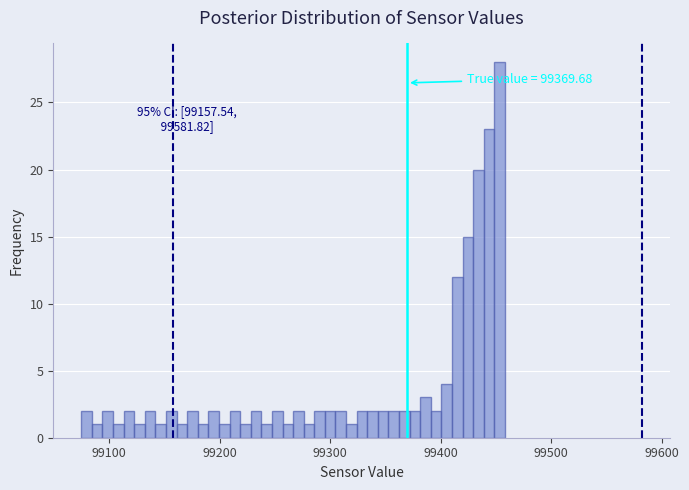

Read against the x-axis, roughly where is the centre of the tallest bar?

99450